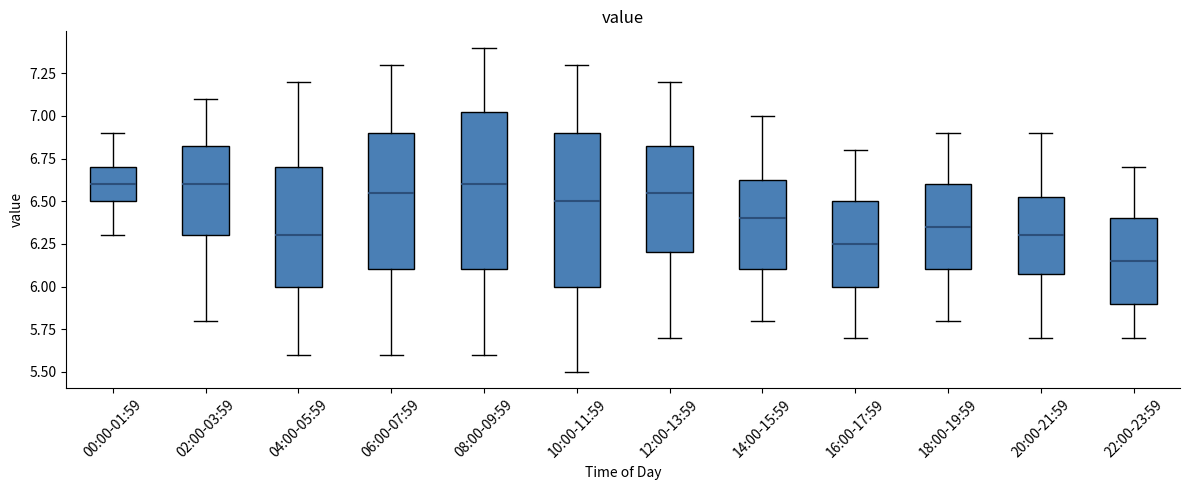

Where does the upper whisker of the box for 02:00-03:59 end on the y-axis? The values are not printed on the chart, so give them approximately, as read against the axis.

7.10